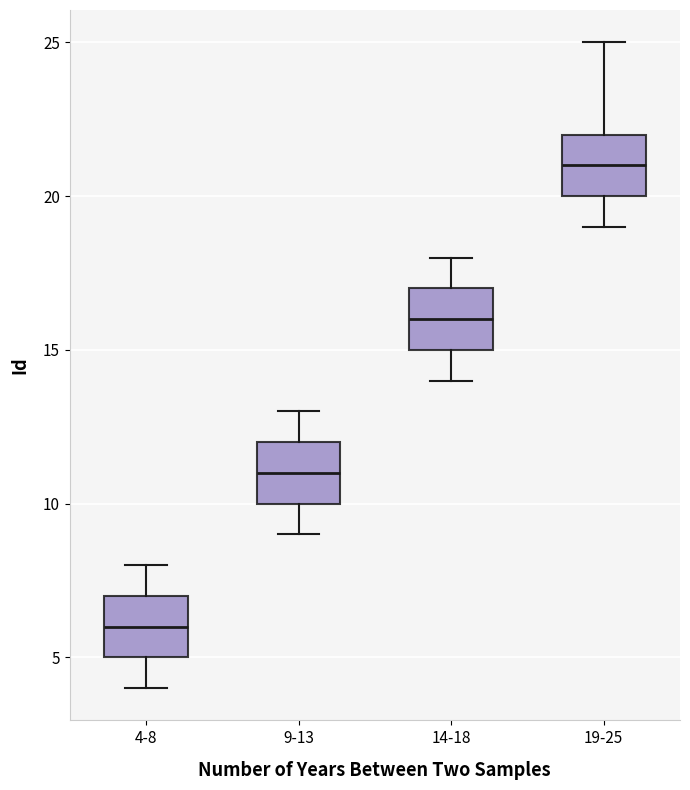

Reading left to right, transcribe this box plot: for each box, give where its median line is, the range the box spans, and where its two whiskers end, as read against the y-axis. The values are not printed on the chart, so give them approximately, as read against the axis.

4-8: median 6, box 5 to 7, whiskers 4 to 8
9-13: median 11, box 10 to 12, whiskers 9 to 13
14-18: median 16, box 15 to 17, whiskers 14 to 18
19-25: median 21, box 20 to 22, whiskers 19 to 25